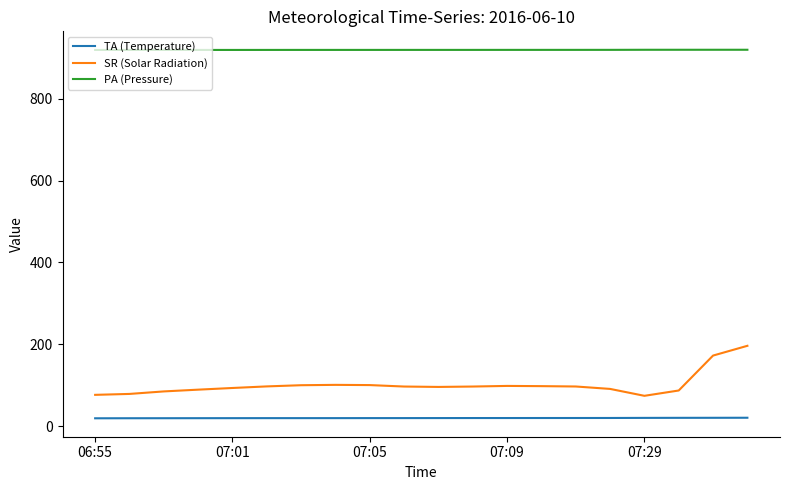

What is the difference between the maximum and minimum values in the SR (Solar Radiation) series?

122.2